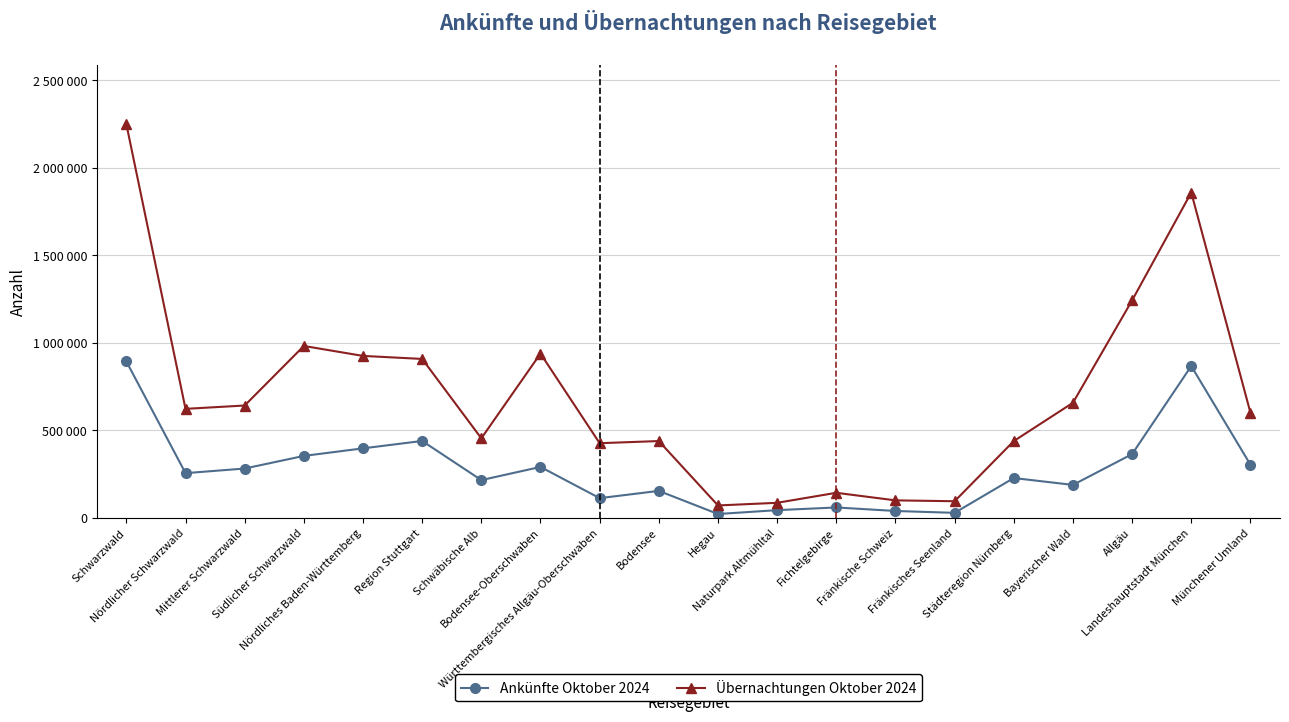

The Übernachtungen Oktober 2024 series shows 1319903 at Region Stuttgart. True or false?

False